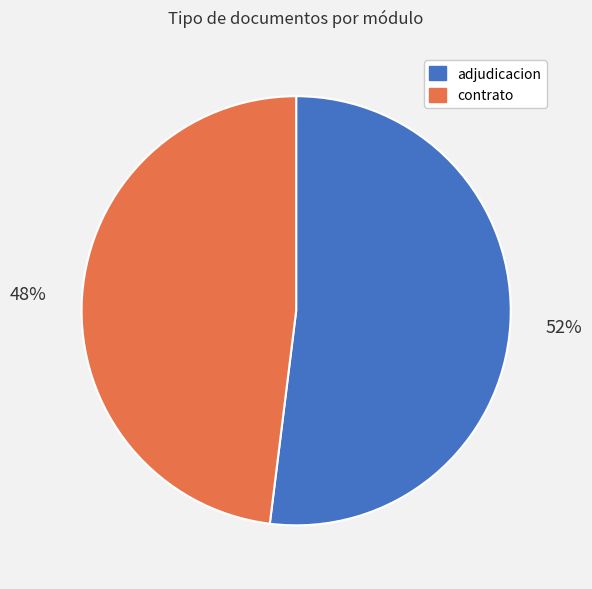

Combined, do contrato and adjudicacion account for over 50%?

Yes